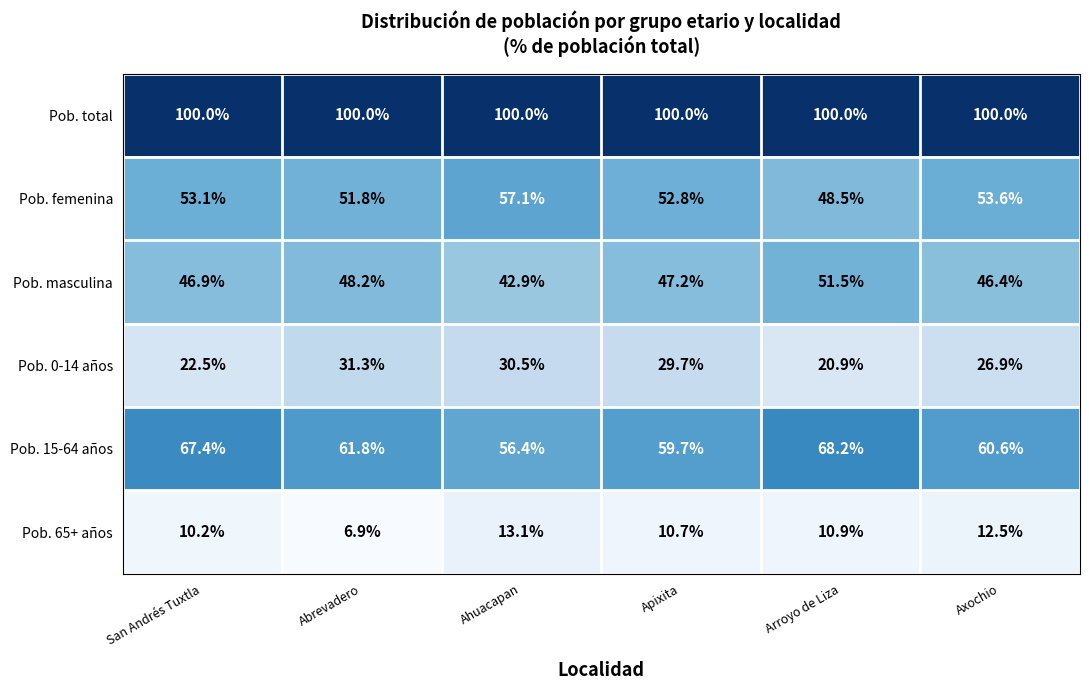

Which series has the widest spread of values?

Pob. 15-64 años